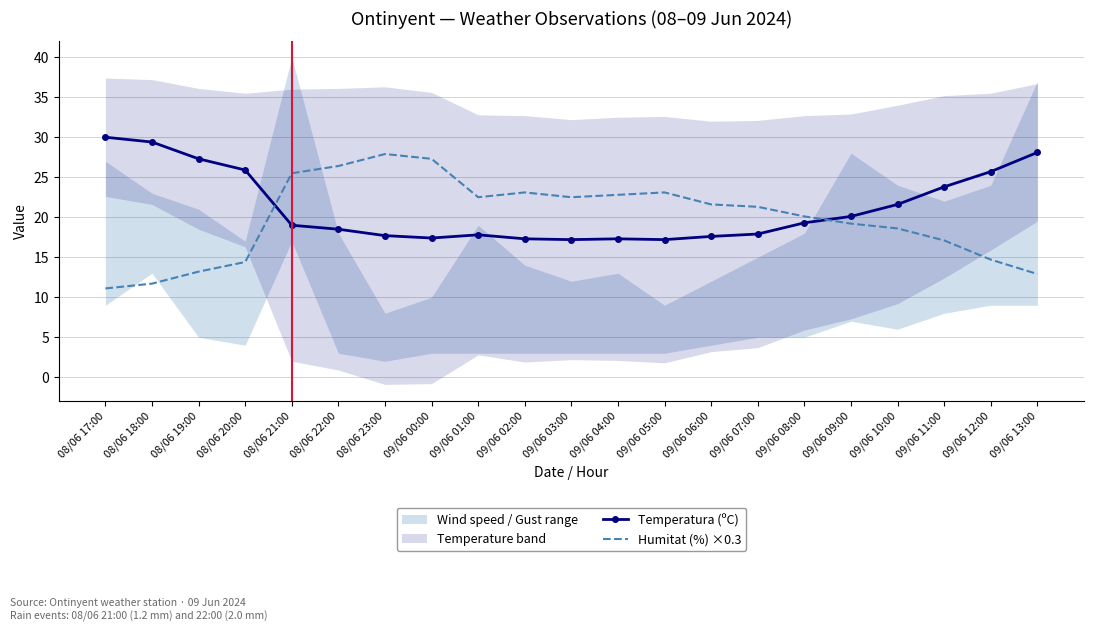

At how many categories does at least one series exceed 29?

2